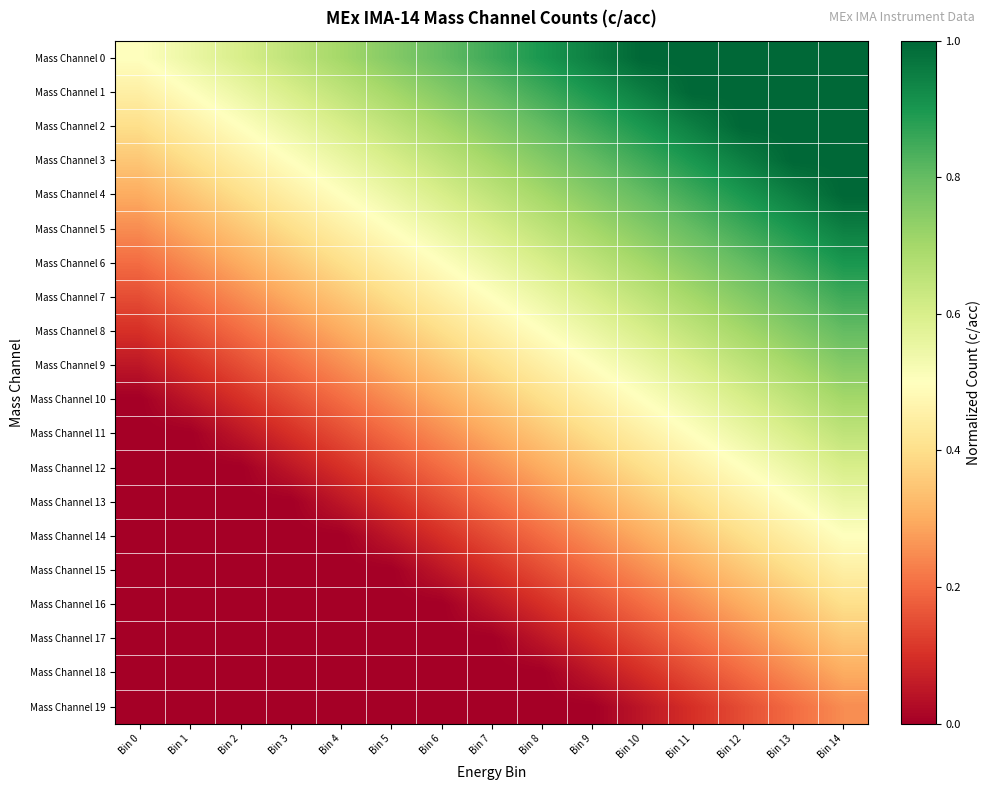

Reading left to right, transcribe all the data shown in this chart.

Mass Channel 0: Bin 0=0.5	Bin 1=0.6	Bin 2=0.6	Bin 3=0.7	Bin 4=0.7	Bin 5=0.8	Bin 6=0.8	Bin 7=0.8	Bin 8=0.9	Bin 9=0.9	Bin 10=1.0	Bin 11=1.0	Bin 12=1.0	Bin 13=1.0	Bin 14=1.0
Mass Channel 1: Bin 0=0.5	Bin 1=0.5	Bin 2=0.6	Bin 3=0.6	Bin 4=0.7	Bin 5=0.7	Bin 6=0.8	Bin 7=0.8	Bin 8=0.8	Bin 9=0.9	Bin 10=0.9	Bin 11=1.0	Bin 12=1.0	Bin 13=1.0	Bin 14=1.0
Mass Channel 2: Bin 0=0.4	Bin 1=0.5	Bin 2=0.5	Bin 3=0.6	Bin 4=0.6	Bin 5=0.7	Bin 6=0.7	Bin 7=0.8	Bin 8=0.8	Bin 9=0.8	Bin 10=0.9	Bin 11=0.9	Bin 12=1.0	Bin 13=1.0	Bin 14=1.0
Mass Channel 3: Bin 0=0.3	Bin 1=0.4	Bin 2=0.5	Bin 3=0.5	Bin 4=0.6	Bin 5=0.6	Bin 6=0.7	Bin 7=0.7	Bin 8=0.8	Bin 9=0.8	Bin 10=0.8	Bin 11=0.9	Bin 12=0.9	Bin 13=1.0	Bin 14=1.0
Mass Channel 4: Bin 0=0.3	Bin 1=0.3	Bin 2=0.4	Bin 3=0.5	Bin 4=0.5	Bin 5=0.6	Bin 6=0.6	Bin 7=0.7	Bin 8=0.7	Bin 9=0.8	Bin 10=0.8	Bin 11=0.8	Bin 12=0.9	Bin 13=0.9	Bin 14=1.0
Mass Channel 5: Bin 0=0.2	Bin 1=0.3	Bin 2=0.3	Bin 3=0.4	Bin 4=0.5	Bin 5=0.5	Bin 6=0.6	Bin 7=0.6	Bin 8=0.7	Bin 9=0.7	Bin 10=0.8	Bin 11=0.8	Bin 12=0.8	Bin 13=0.9	Bin 14=0.9
Mass Channel 6: Bin 0=0.2	Bin 1=0.2	Bin 2=0.3	Bin 3=0.3	Bin 4=0.4	Bin 5=0.5	Bin 6=0.5	Bin 7=0.6	Bin 8=0.6	Bin 9=0.7	Bin 10=0.7	Bin 11=0.8	Bin 12=0.8	Bin 13=0.8	Bin 14=0.9
Mass Channel 7: Bin 0=0.2	Bin 1=0.2	Bin 2=0.2	Bin 3=0.3	Bin 4=0.3	Bin 5=0.4	Bin 6=0.5	Bin 7=0.5	Bin 8=0.6	Bin 9=0.6	Bin 10=0.7	Bin 11=0.7	Bin 12=0.8	Bin 13=0.8	Bin 14=0.8
Mass Channel 8: Bin 0=0.1	Bin 1=0.2	Bin 2=0.2	Bin 3=0.2	Bin 4=0.3	Bin 5=0.3	Bin 6=0.4	Bin 7=0.5	Bin 8=0.5	Bin 9=0.6	Bin 10=0.6	Bin 11=0.7	Bin 12=0.7	Bin 13=0.8	Bin 14=0.8
Mass Channel 9: Bin 0=0.0	Bin 1=0.1	Bin 2=0.2	Bin 3=0.2	Bin 4=0.2	Bin 5=0.3	Bin 6=0.3	Bin 7=0.4	Bin 8=0.5	Bin 9=0.5	Bin 10=0.6	Bin 11=0.6	Bin 12=0.7	Bin 13=0.7	Bin 14=0.8
Mass Channel 10: Bin 0=0.0	Bin 1=0.0	Bin 2=0.1	Bin 3=0.2	Bin 4=0.2	Bin 5=0.2	Bin 6=0.3	Bin 7=0.3	Bin 8=0.4	Bin 9=0.5	Bin 10=0.5	Bin 11=0.6	Bin 12=0.6	Bin 13=0.7	Bin 14=0.7
Mass Channel 11: Bin 0=0.0	Bin 1=0.0	Bin 2=0.0	Bin 3=0.1	Bin 4=0.2	Bin 5=0.2	Bin 6=0.2	Bin 7=0.3	Bin 8=0.3	Bin 9=0.4	Bin 10=0.5	Bin 11=0.5	Bin 12=0.6	Bin 13=0.6	Bin 14=0.7
Mass Channel 12: Bin 0=0.0	Bin 1=0.0	Bin 2=0.0	Bin 3=0.0	Bin 4=0.1	Bin 5=0.2	Bin 6=0.2	Bin 7=0.2	Bin 8=0.3	Bin 9=0.3	Bin 10=0.4	Bin 11=0.5	Bin 12=0.5	Bin 13=0.6	Bin 14=0.6
Mass Channel 13: Bin 0=0.0	Bin 1=0.0	Bin 2=0.0	Bin 3=0.0	Bin 4=0.0	Bin 5=0.1	Bin 6=0.2	Bin 7=0.2	Bin 8=0.2	Bin 9=0.3	Bin 10=0.3	Bin 11=0.4	Bin 12=0.5	Bin 13=0.5	Bin 14=0.6
Mass Channel 14: Bin 0=0.0	Bin 1=0.0	Bin 2=0.0	Bin 3=0.0	Bin 4=0.0	Bin 5=0.0	Bin 6=0.1	Bin 7=0.2	Bin 8=0.2	Bin 9=0.2	Bin 10=0.3	Bin 11=0.3	Bin 12=0.4	Bin 13=0.5	Bin 14=0.5
Mass Channel 15: Bin 0=0.0	Bin 1=0.0	Bin 2=0.0	Bin 3=0.0	Bin 4=0.0	Bin 5=0.0	Bin 6=0.0	Bin 7=0.1	Bin 8=0.2	Bin 9=0.2	Bin 10=0.2	Bin 11=0.3	Bin 12=0.3	Bin 13=0.4	Bin 14=0.5
Mass Channel 16: Bin 0=0.0	Bin 1=0.0	Bin 2=0.0	Bin 3=0.0	Bin 4=0.0	Bin 5=0.0	Bin 6=0.0	Bin 7=0.0	Bin 8=0.1	Bin 9=0.2	Bin 10=0.2	Bin 11=0.2	Bin 12=0.3	Bin 13=0.3	Bin 14=0.4
Mass Channel 17: Bin 0=0.0	Bin 1=0.0	Bin 2=0.0	Bin 3=0.0	Bin 4=0.0	Bin 5=0.0	Bin 6=0.0	Bin 7=0.0	Bin 8=0.0	Bin 9=0.1	Bin 10=0.2	Bin 11=0.2	Bin 12=0.2	Bin 13=0.3	Bin 14=0.3
Mass Channel 18: Bin 0=0.0	Bin 1=0.0	Bin 2=0.0	Bin 3=0.0	Bin 4=0.0	Bin 5=0.0	Bin 6=0.0	Bin 7=0.0	Bin 8=0.0	Bin 9=0.0	Bin 10=0.1	Bin 11=0.2	Bin 12=0.2	Bin 13=0.2	Bin 14=0.3
Mass Channel 19: Bin 0=0.0	Bin 1=0.0	Bin 2=0.0	Bin 3=0.0	Bin 4=0.0	Bin 5=0.0	Bin 6=0.0	Bin 7=0.0	Bin 8=0.0	Bin 9=0.0	Bin 10=0.0	Bin 11=0.1	Bin 12=0.2	Bin 13=0.2	Bin 14=0.2